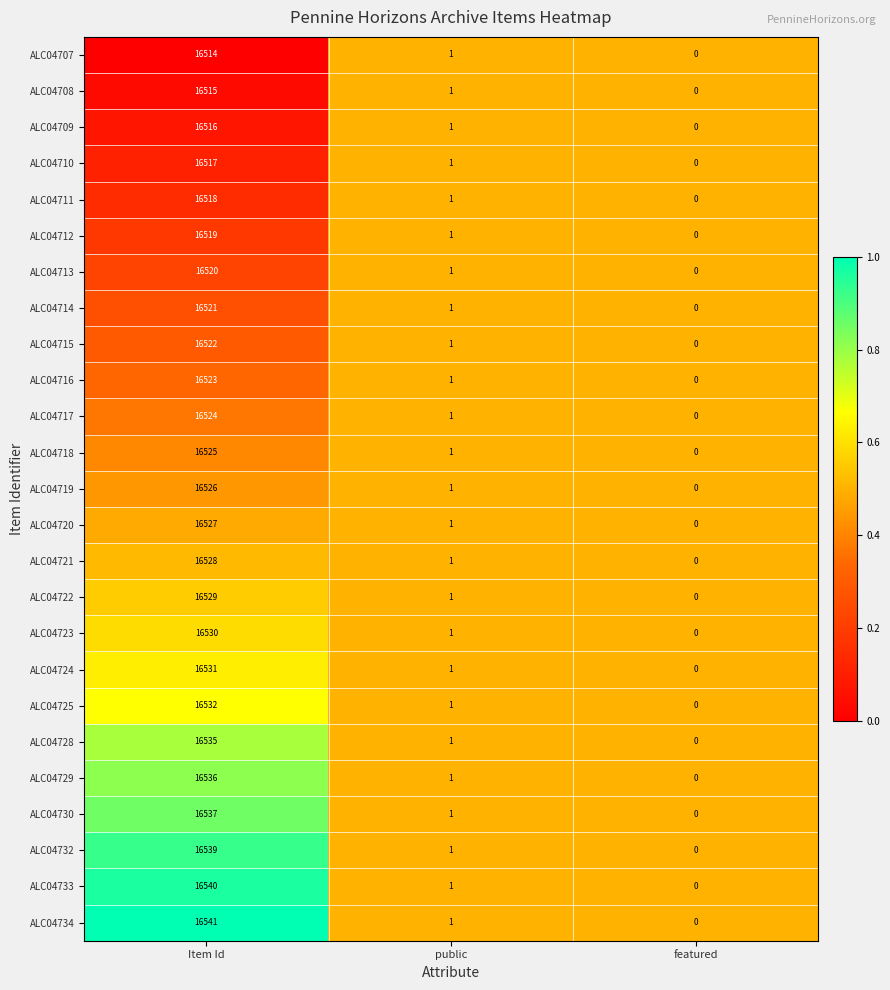

At Item Id, list the series in order from smallest to largest.

ALC04707, ALC04708, ALC04709, ALC04710, ALC04711, ALC04712, ALC04713, ALC04714, ALC04715, ALC04716, ALC04717, ALC04718, ALC04719, ALC04720, ALC04721, ALC04722, ALC04723, ALC04724, ALC04725, ALC04728, ALC04729, ALC04730, ALC04732, ALC04733, ALC04734